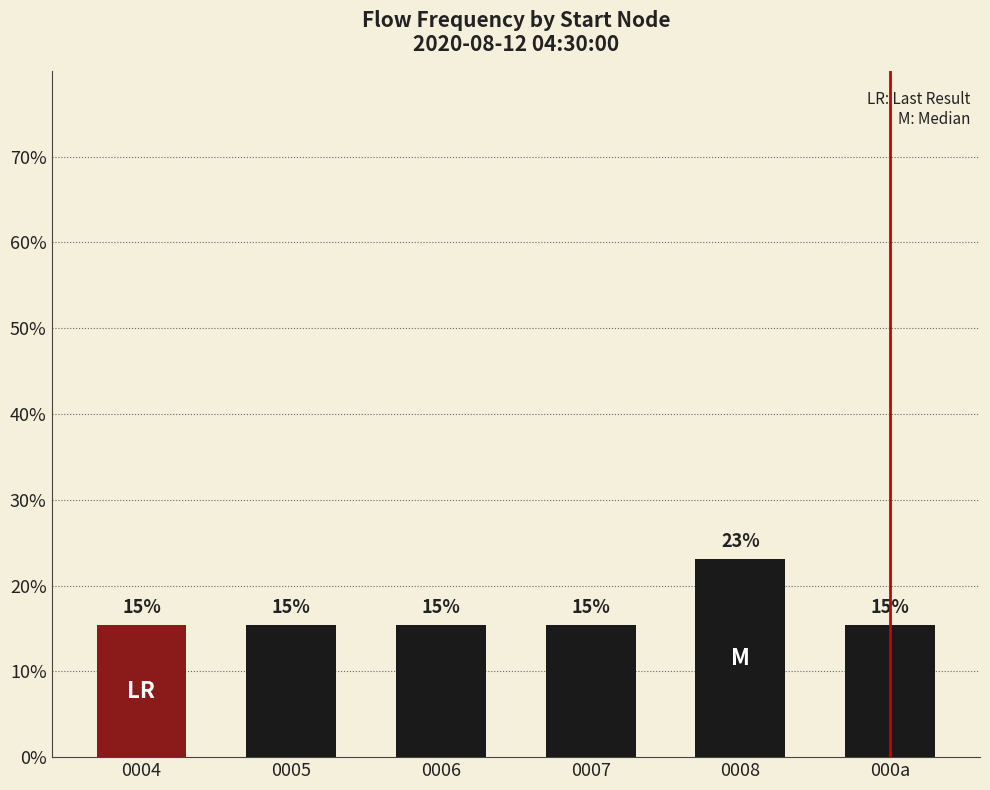

Does the chart contain any negative values?

No